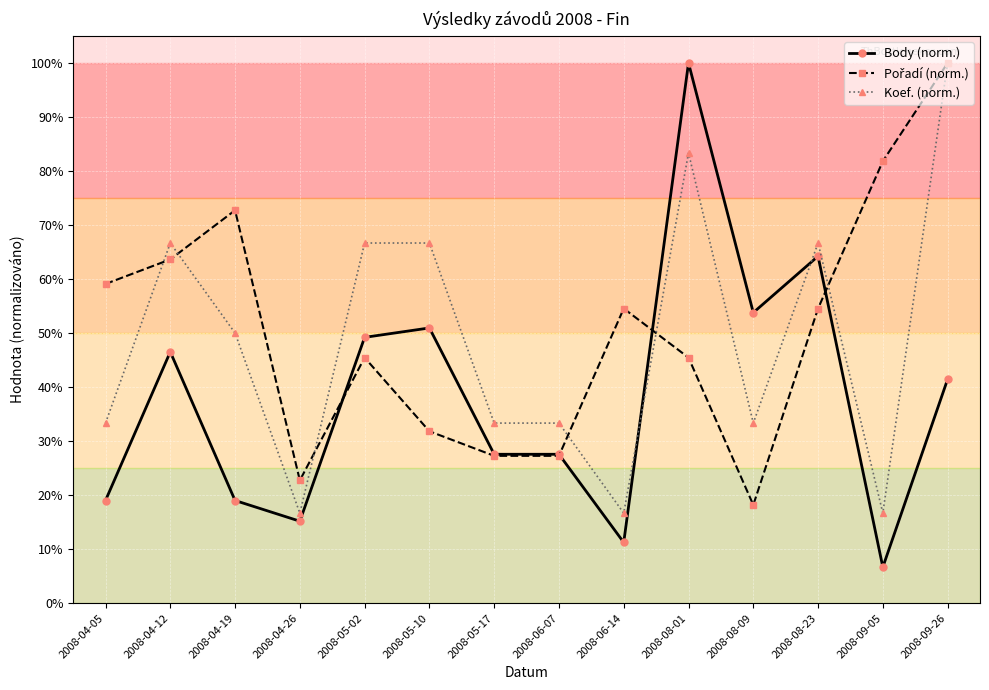

What is the label of the 11th point from the right?

2008-04-26